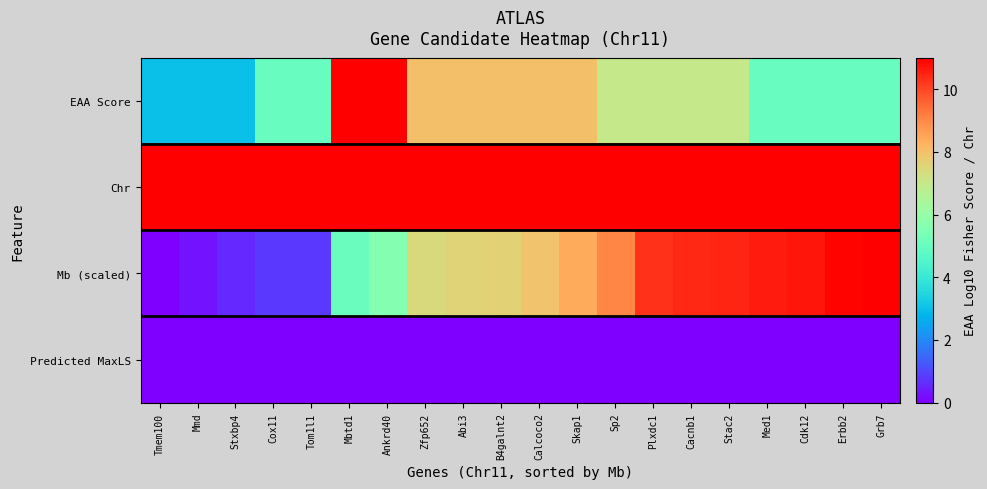

Which series changed the most between Ankrd40 and Skap1?

EAA Score